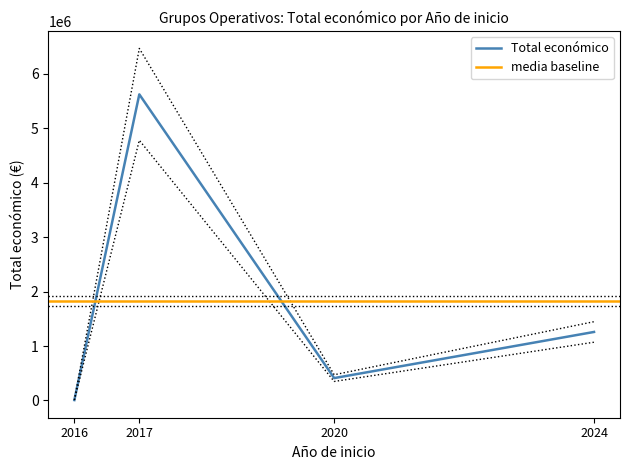

What is the maximum value for Total económico?

5625100